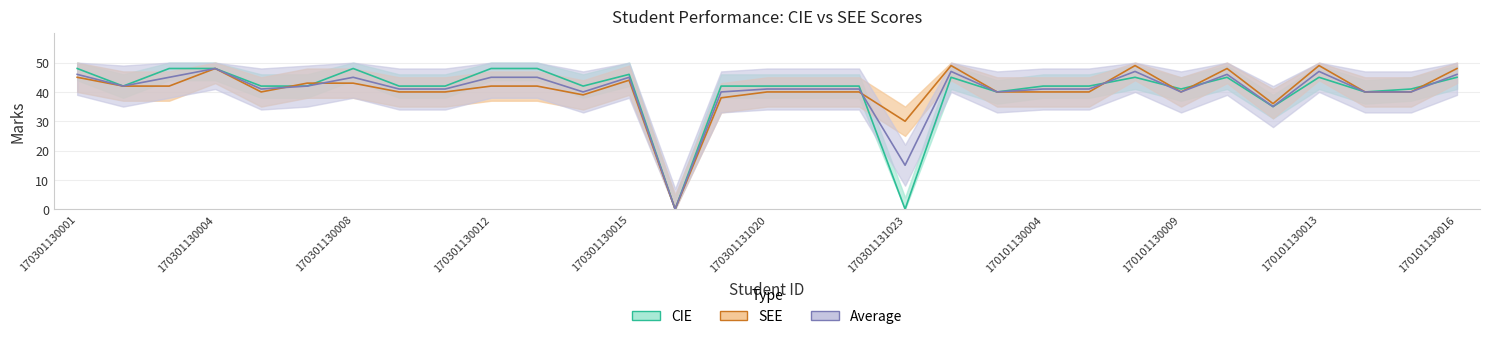

What is the label of the 5th point from the left?

170301130005